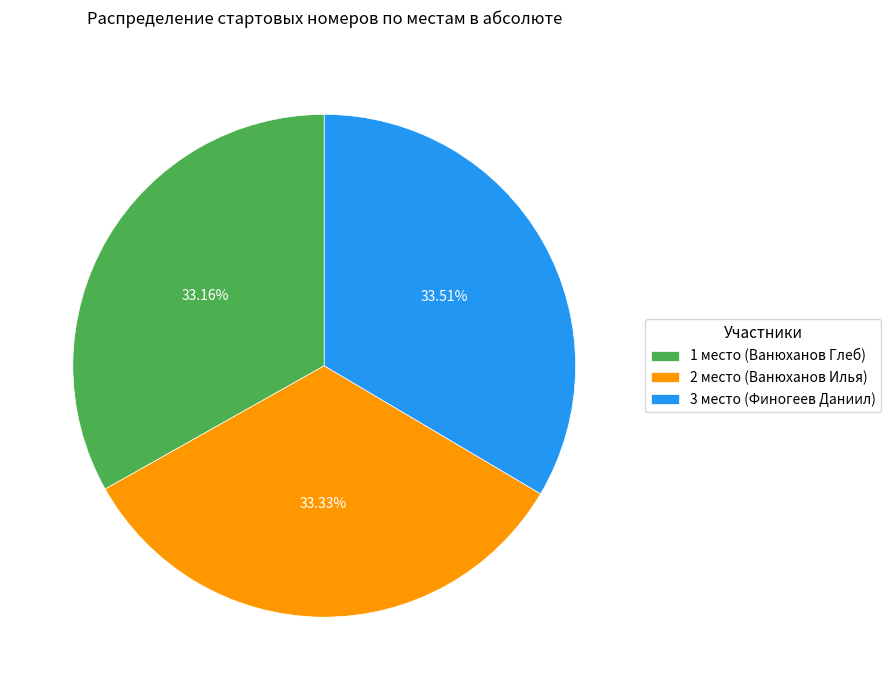

How much of the chart is everything except 3 место?

66.5%